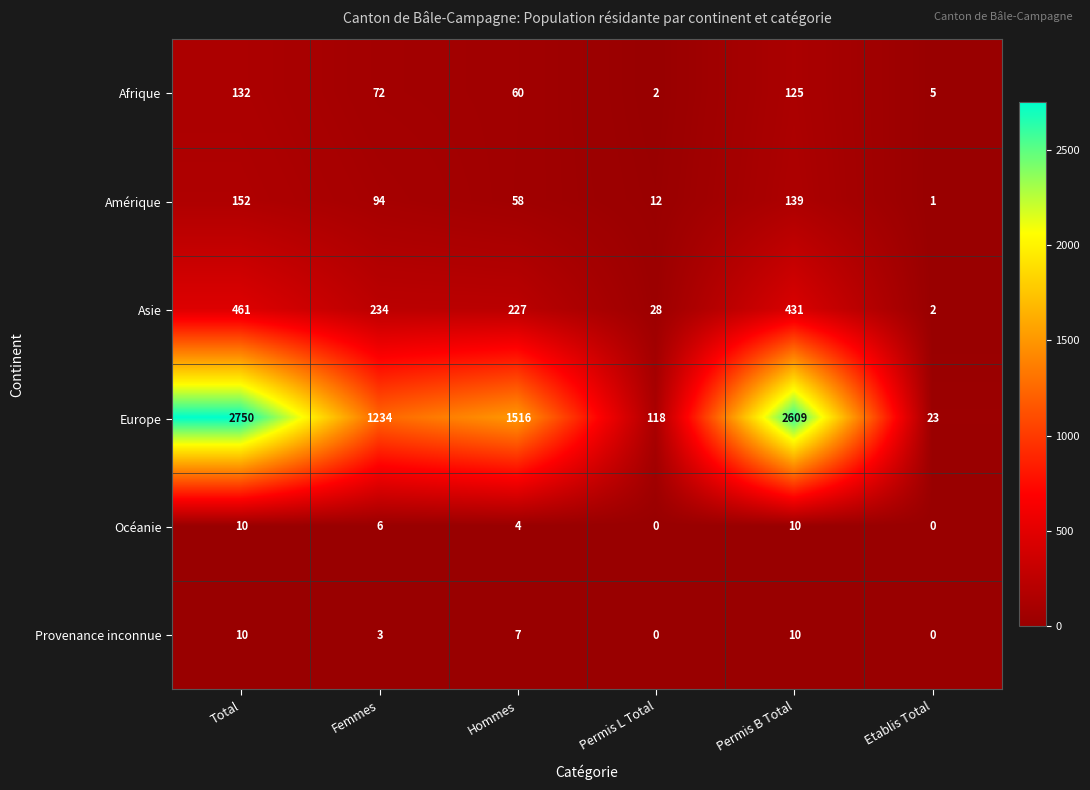

How many data points does each series have?

6